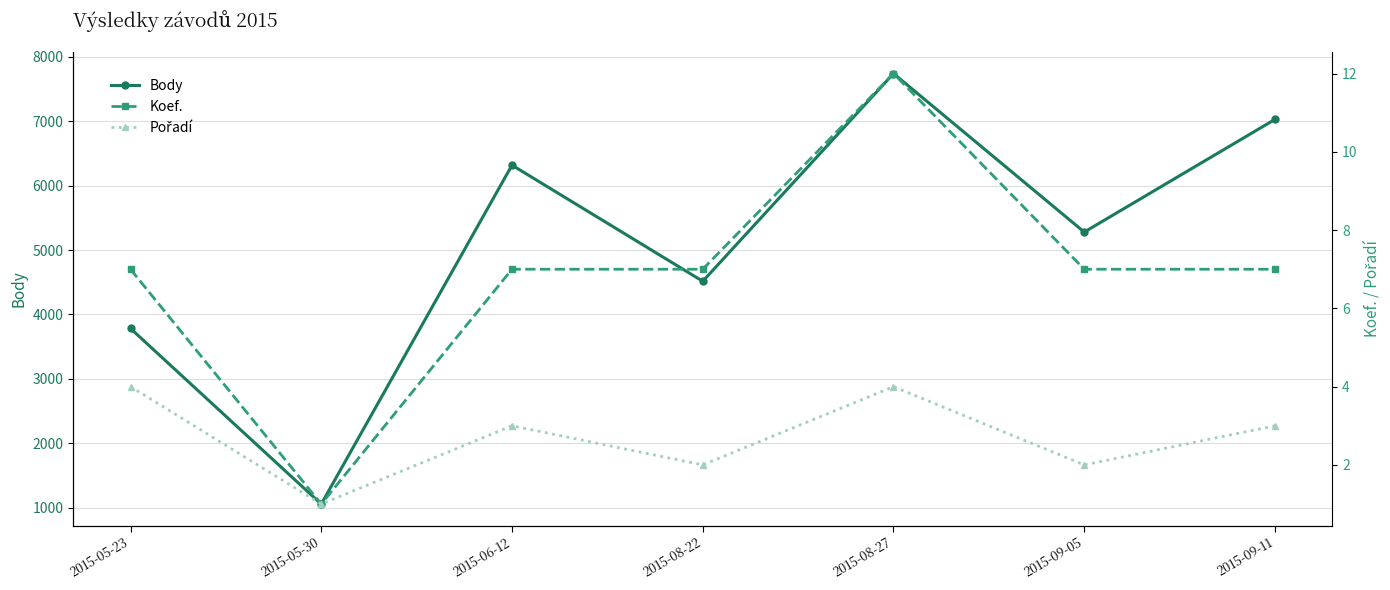

What is the total value across all series at 2015-09-11?

7039